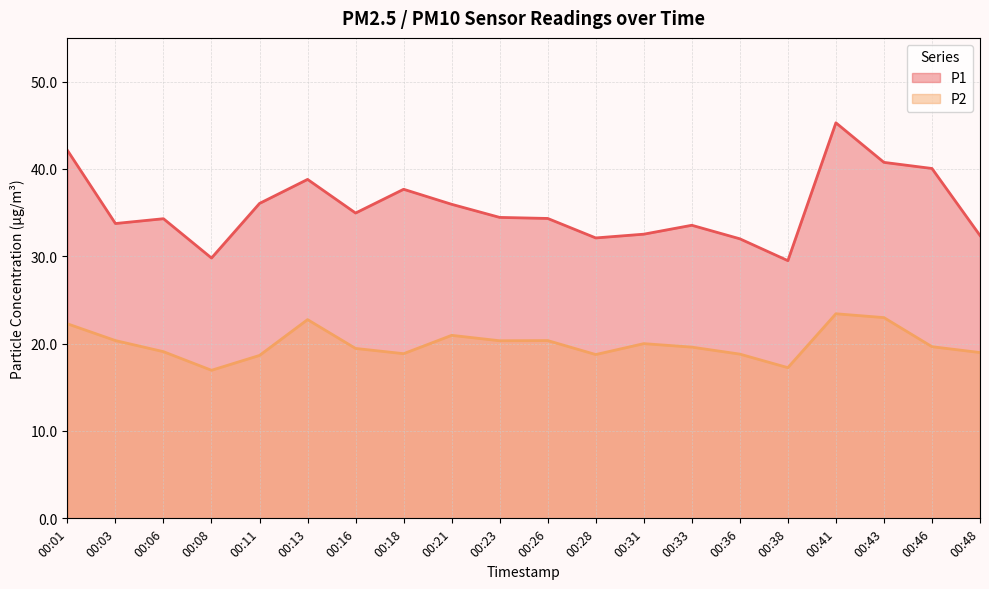

What is the maximum value for P2?

23.4